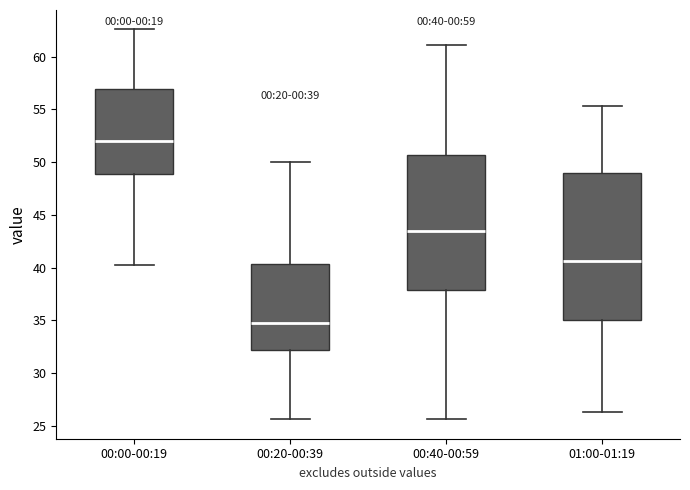

Which box's median line is the lowest?

00:20-00:39